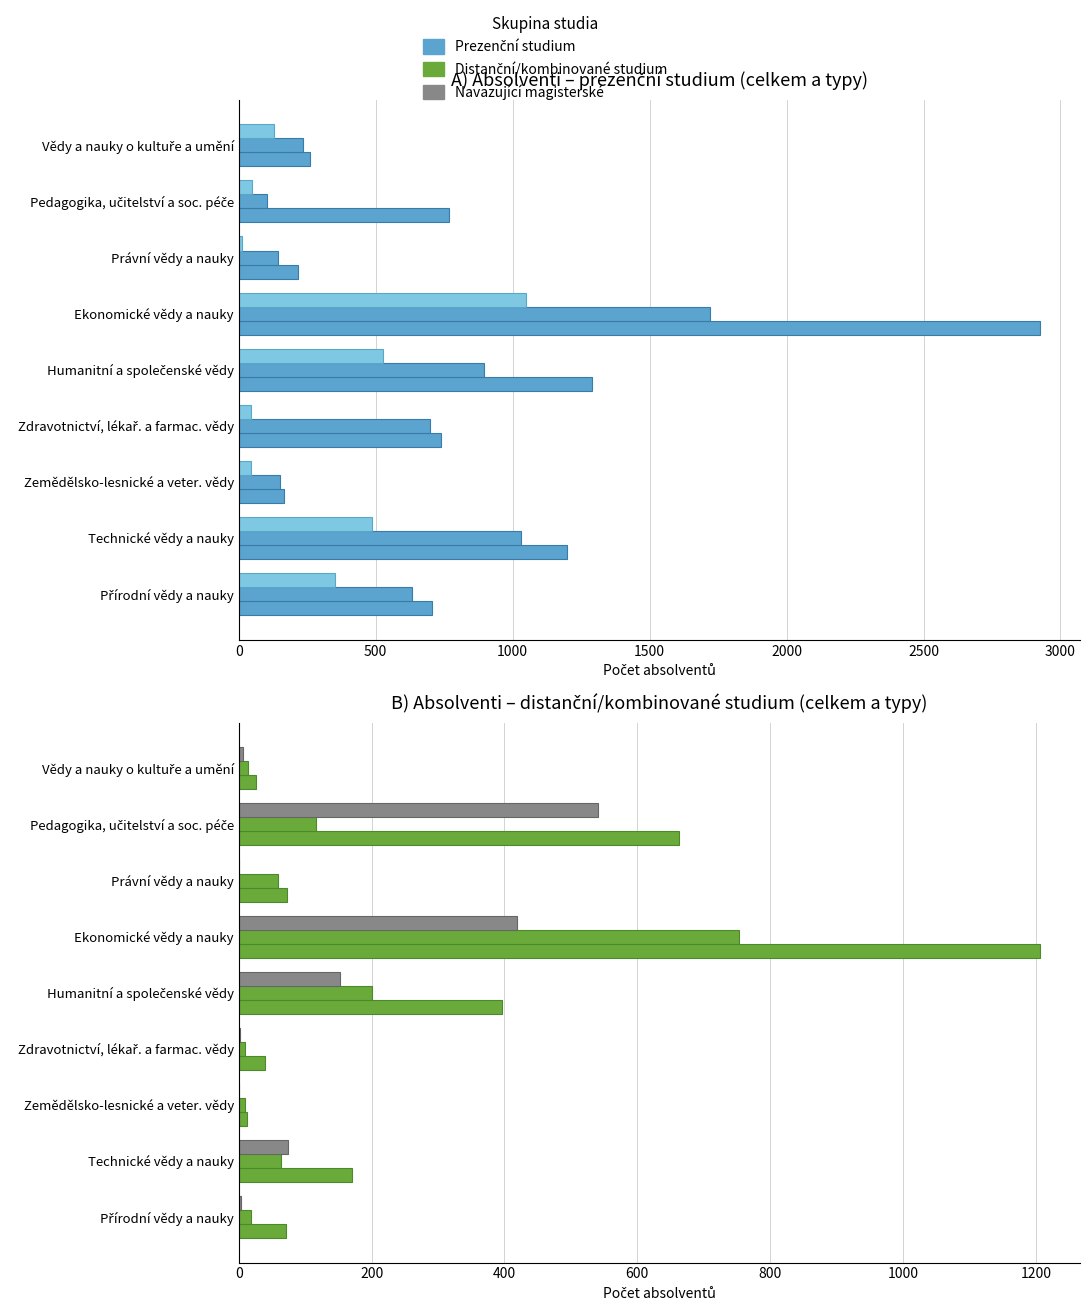

Which series has the widest spread of values?

Celkem